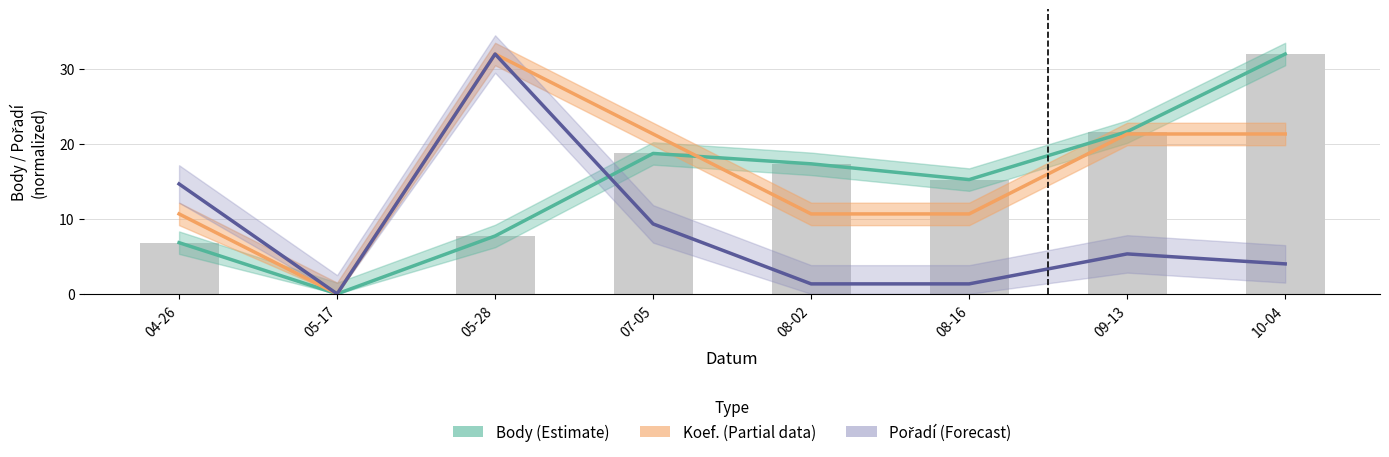

What is the difference between the second highest and minimum values in the Body (Estimate) series?

21.6